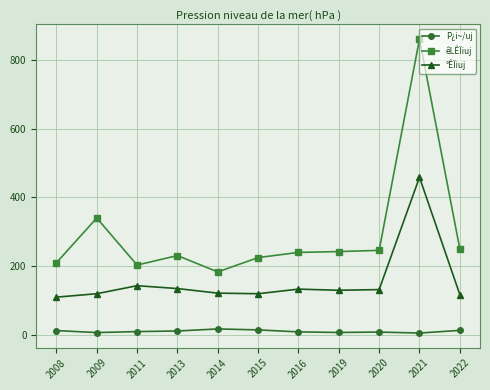

What is the value of the °ÊÏiuj point at the 1st from the left?

110.0